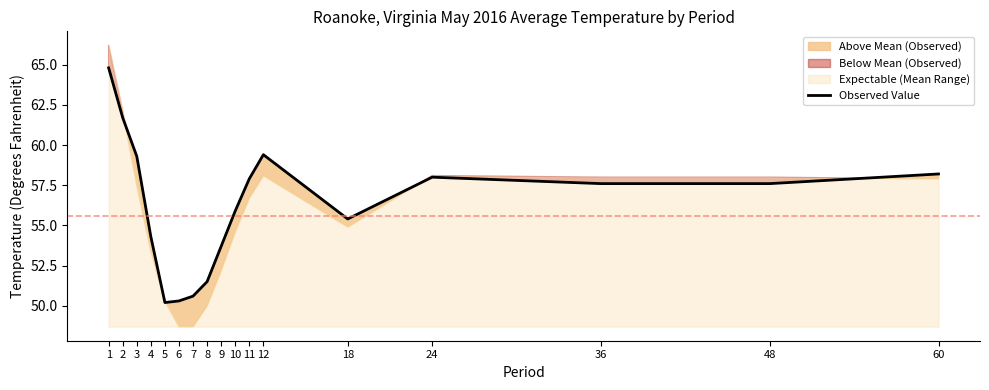

What is the sum of all values?

956.4